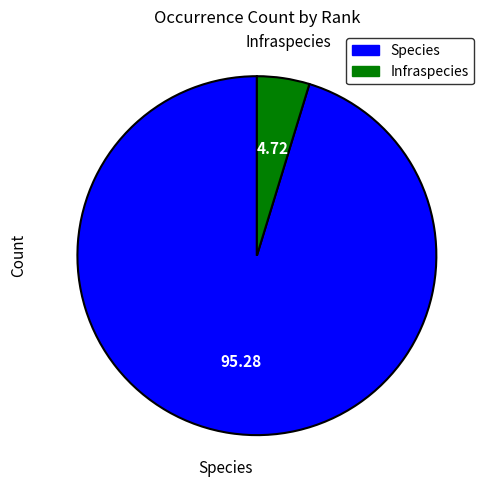

Count the number of slices in the pie.

2